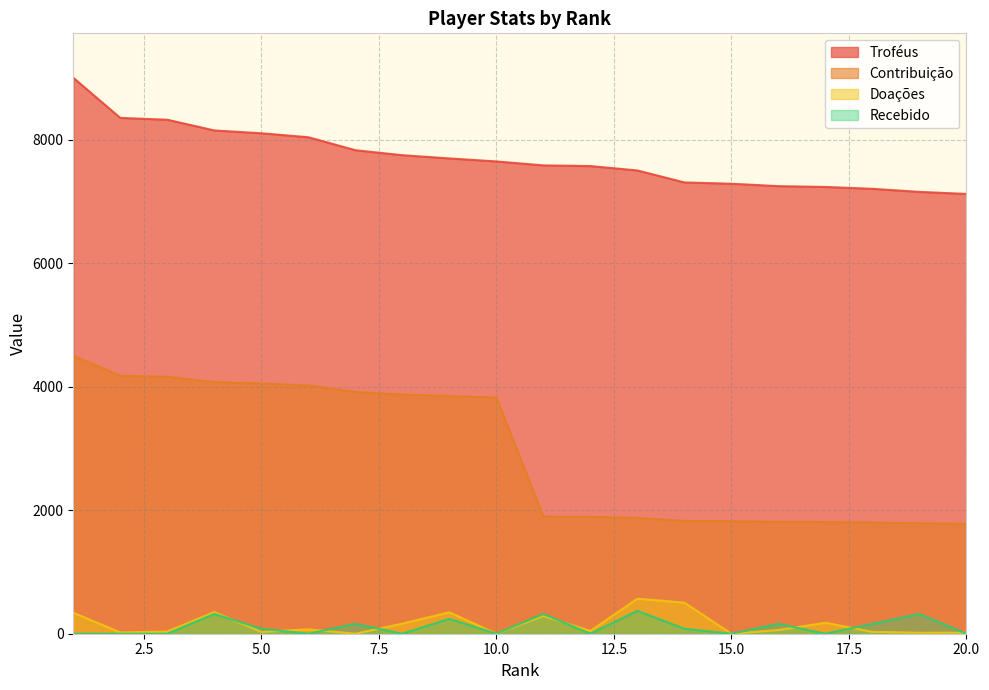

Reading left to right, list all the values displayed in this chart.

Troféus: 1=9000	2=8351	3=8321	4=8148	5=8102	6=8038	7=7828	8=7747	9=7695	10=7646	11=7582	12=7571	13=7500	14=7306	15=7285	16=7246	17=7233	18=7203	19=7153	20=7120
Contribuição: 1=4500	2=4175	3=4160	4=4074	5=4051	6=4019	7=3914	8=3873	9=3847	10=3823	11=1895	12=1892	13=1875	14=1826	15=1821	16=1811	17=1808	18=1800	19=1788	20=1780
Doações: 1=340	2=21	3=35	4=351	5=30	6=71	7=0	8=164	9=347	10=0	11=288	12=45	13=567	14=503	15=0	16=60	17=178	18=30	19=16	20=17
Recebido: 1=0	2=0	3=0	4=320	5=80	6=0	7=160	8=0	9=240	10=0	11=320	12=0	13=370	14=80	15=0	16=160	17=0	18=160	19=320	20=0